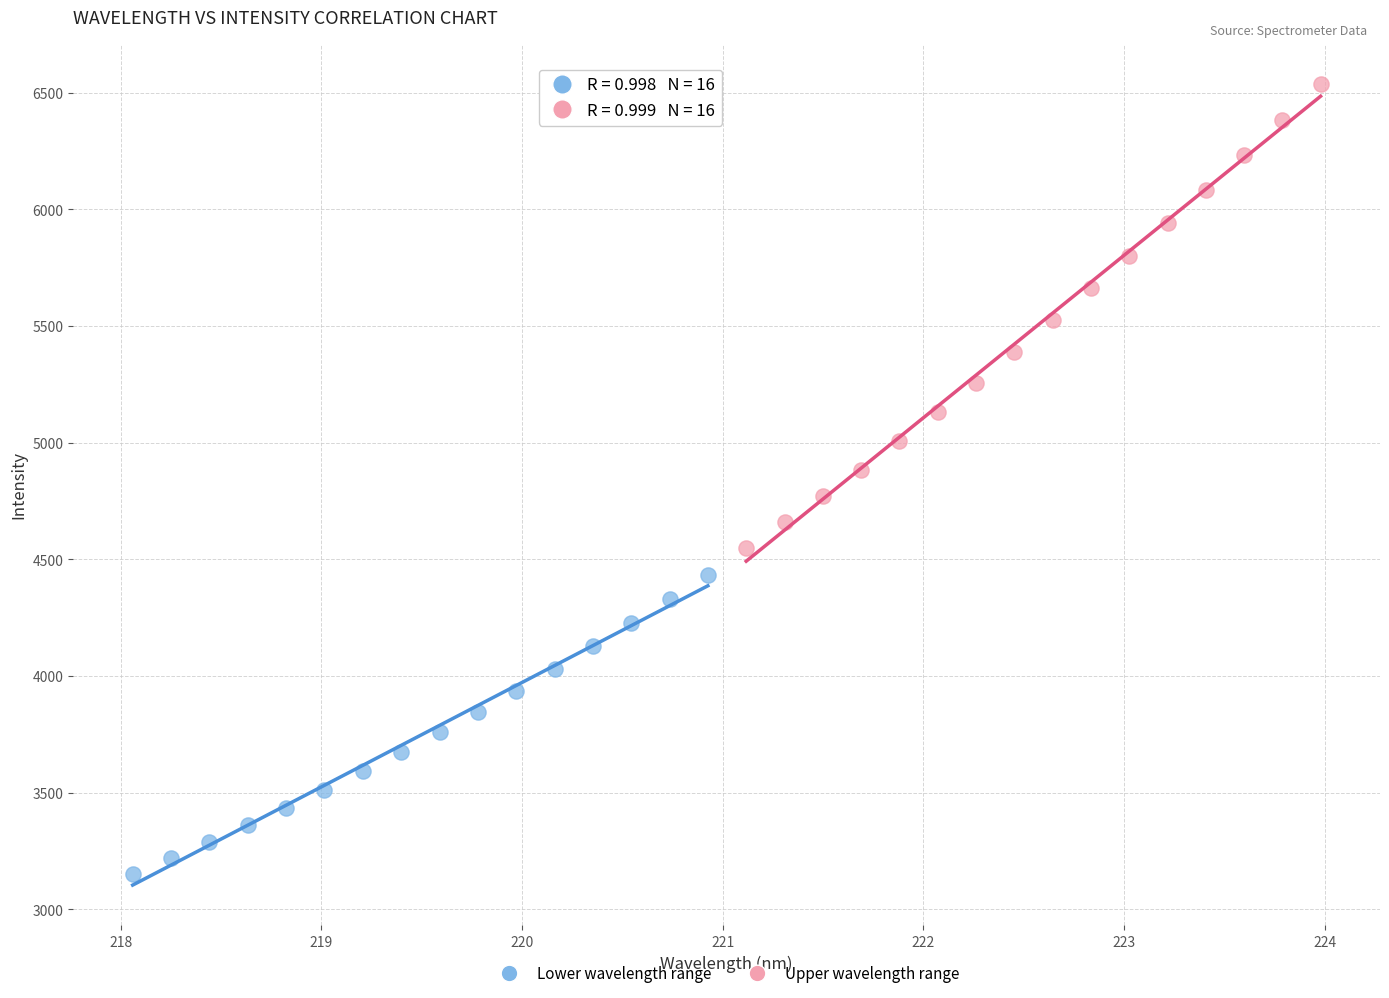

Which series has the widest spread of Y values?

Upper wavelength range